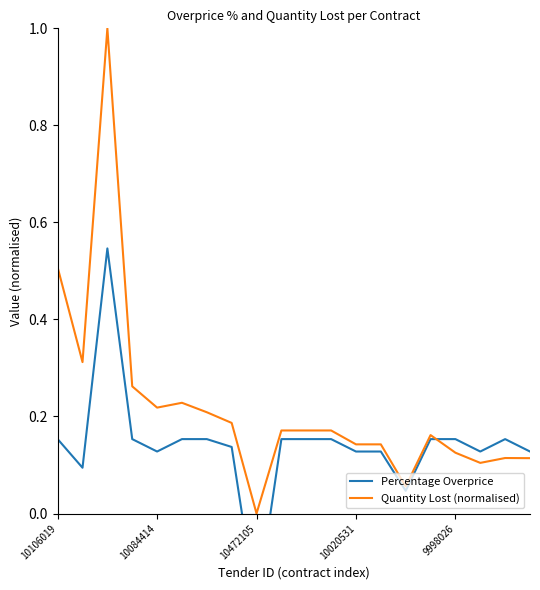

Which series ends up on top after the final intersection of Percentage Overprice and Quantity Lost (normalised)?

Percentage Overprice